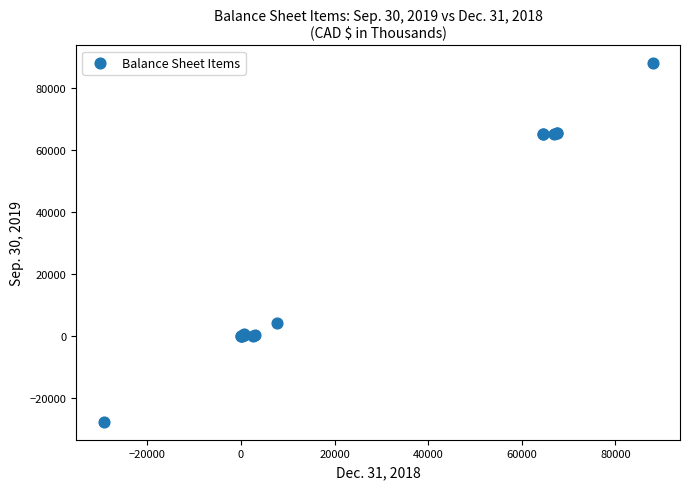

What Y value in the scatter plot is closest to 30145?

4210